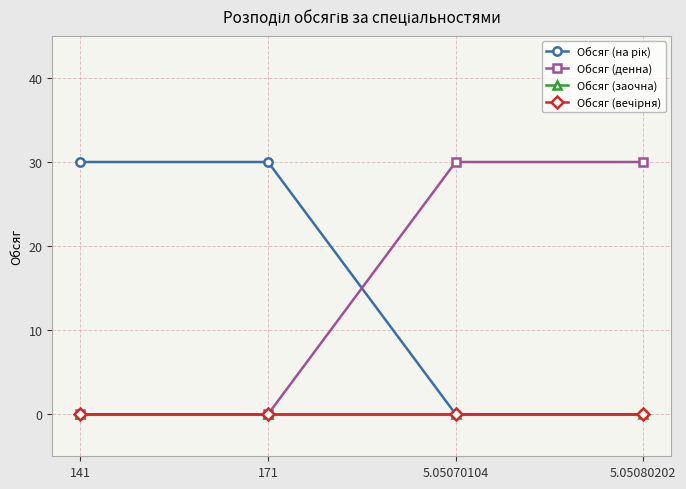

Is this an area chart (filled region under the line)?

No